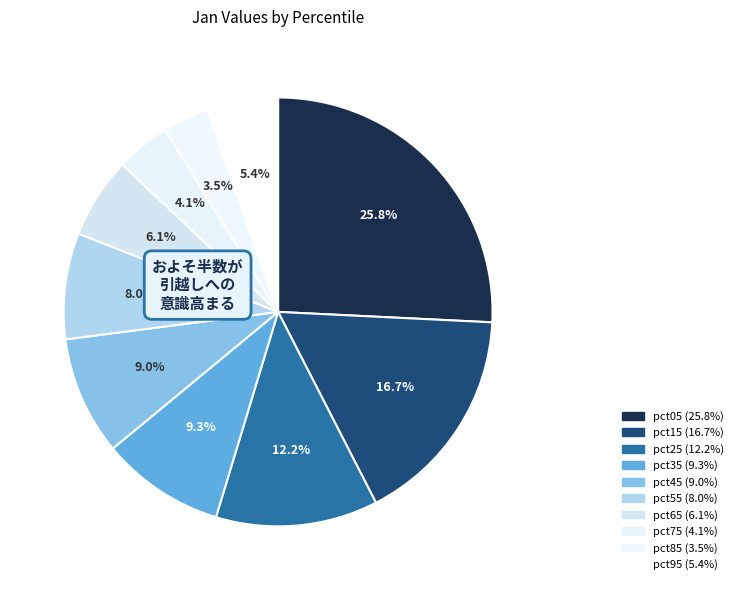

Is pct15 the majority of the pie?

No